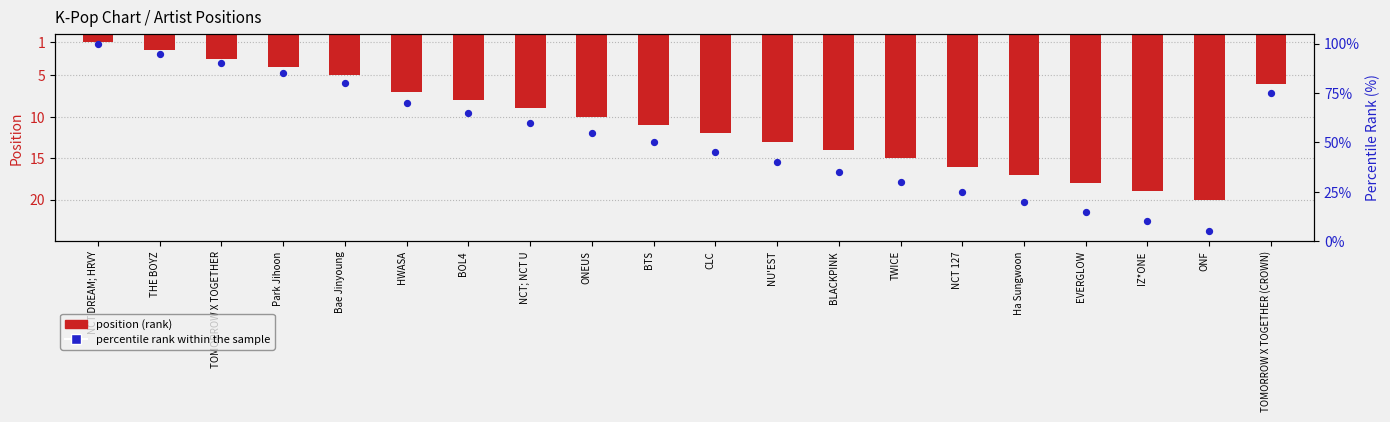

At how many categories does at least one series exceed 53?

10